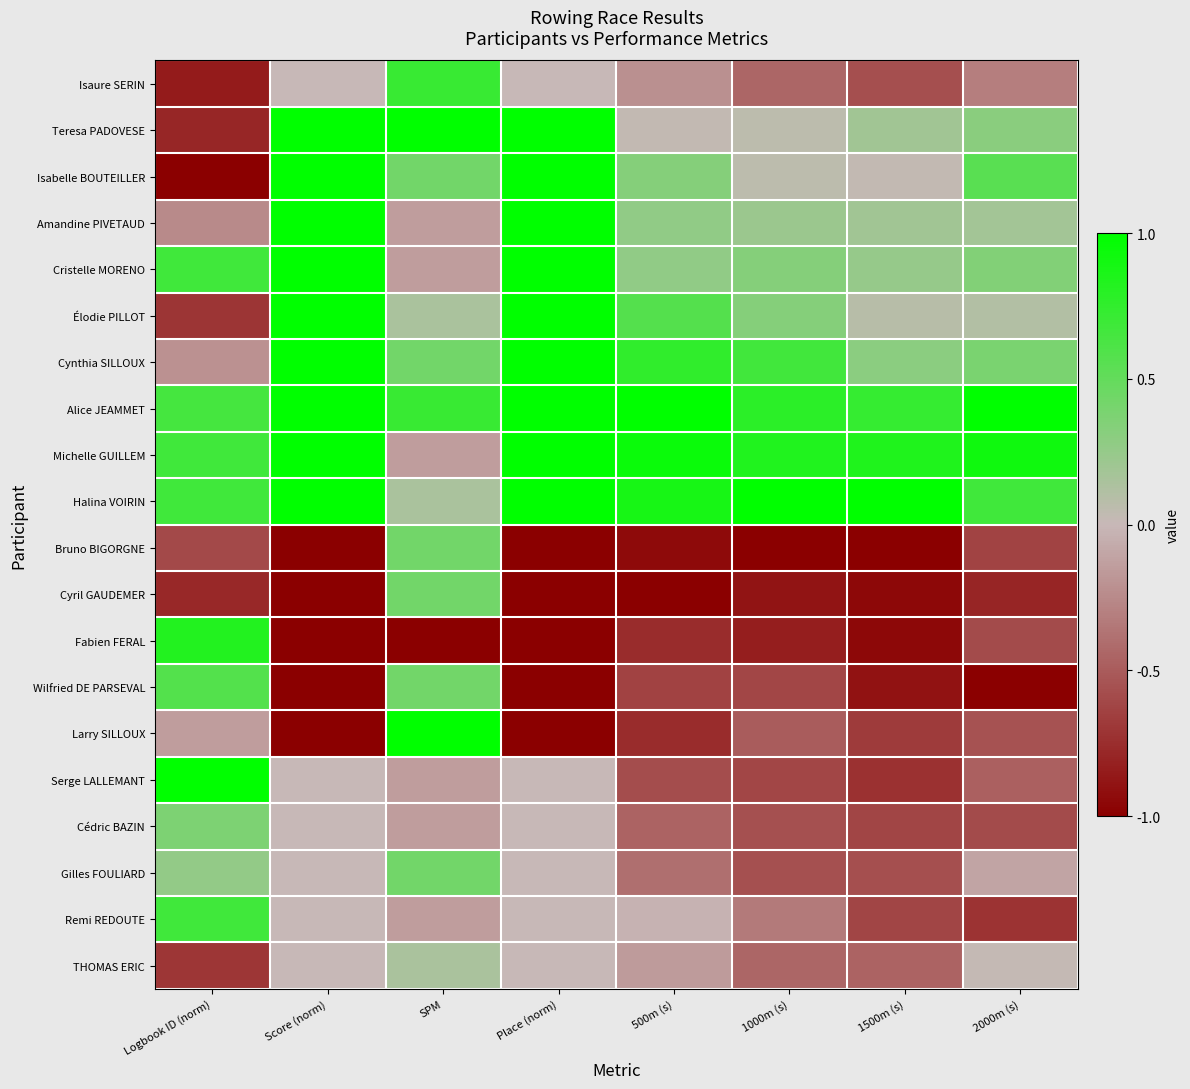

At how many categories does at least one series exceed 0?

8